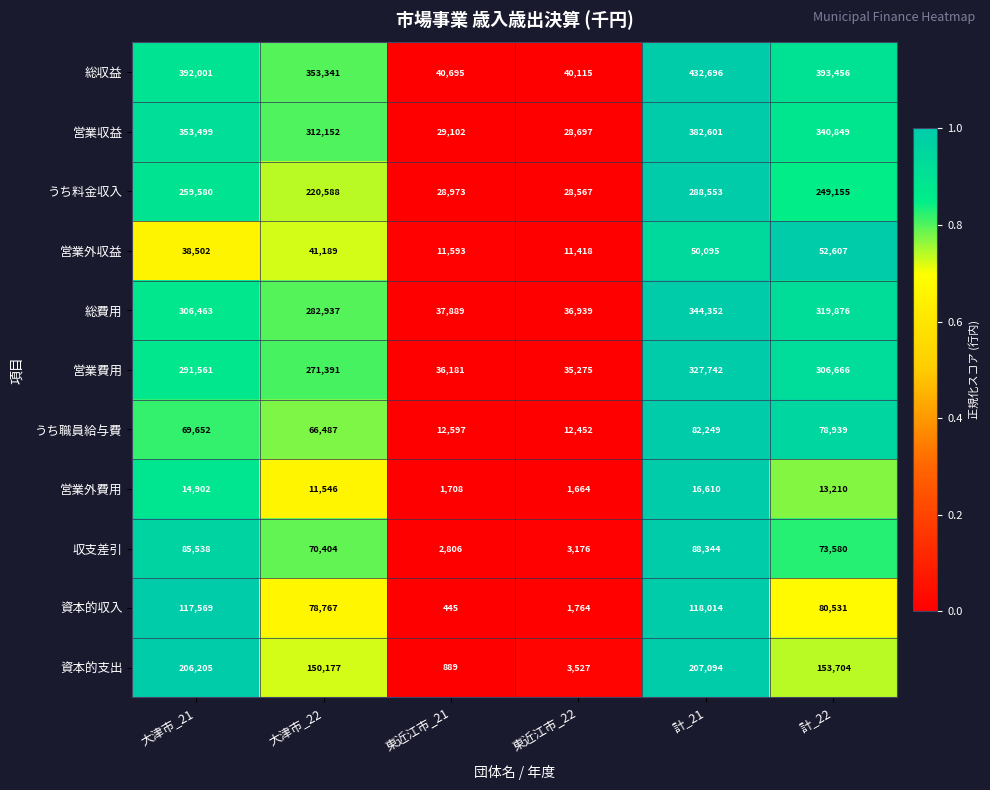

What is the greatest value displayed?

432696